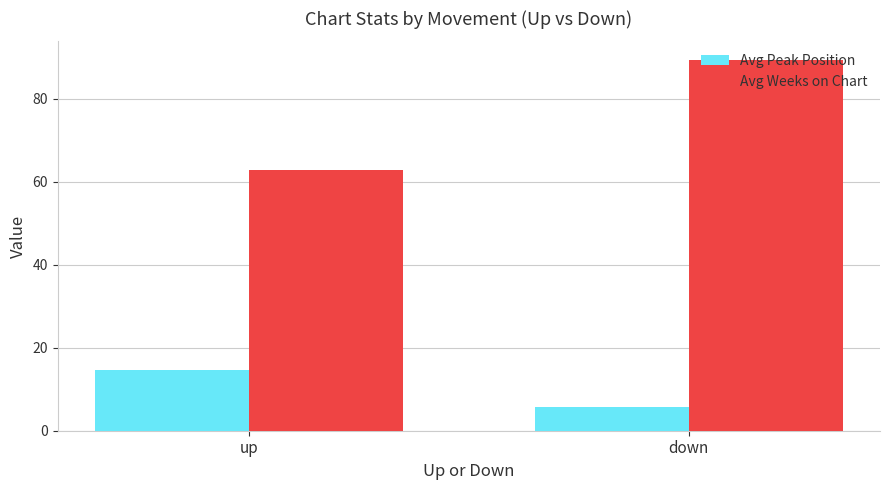

What is the average value of the Avg Peak Position series?

10.2